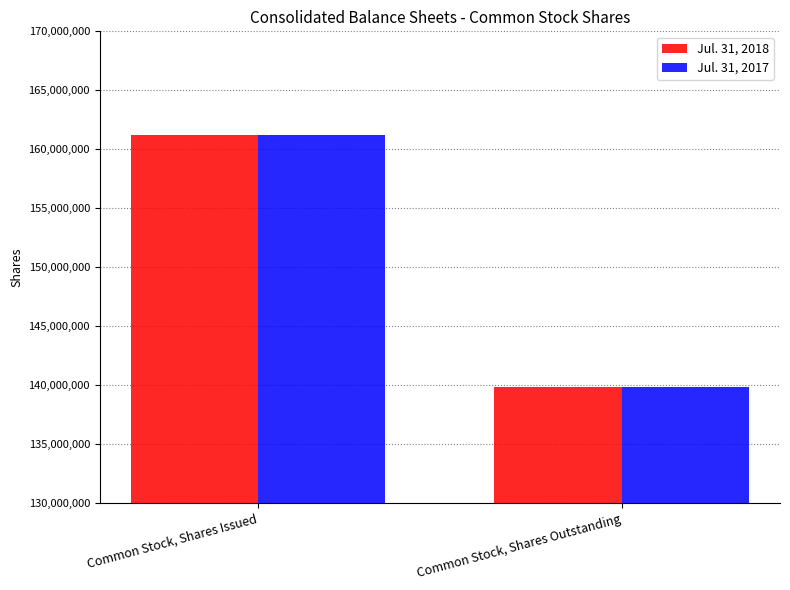

At which category is the sum across all series the highest?

Common Stock, Shares Issued